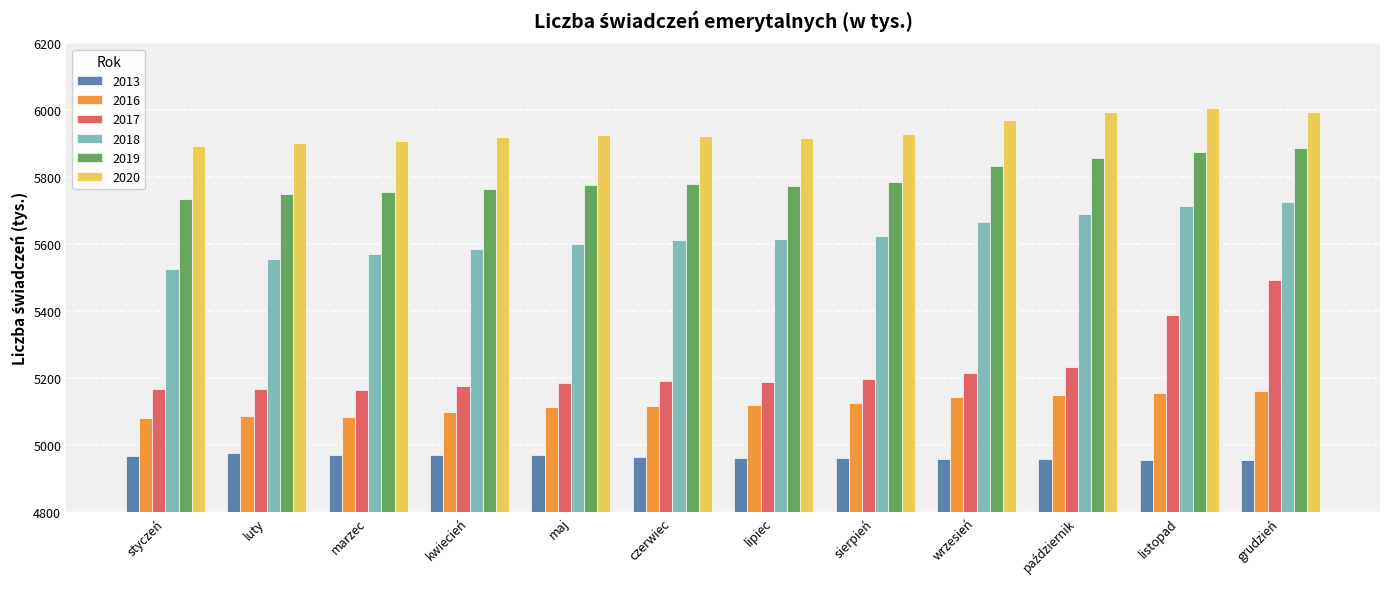

Which series has the largest total across all categories?

2020